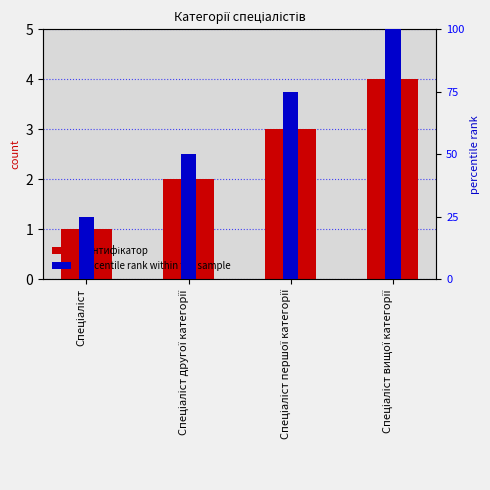

What are all the series names shown in the legend?

Ідентифікатор, percentile rank within the sample